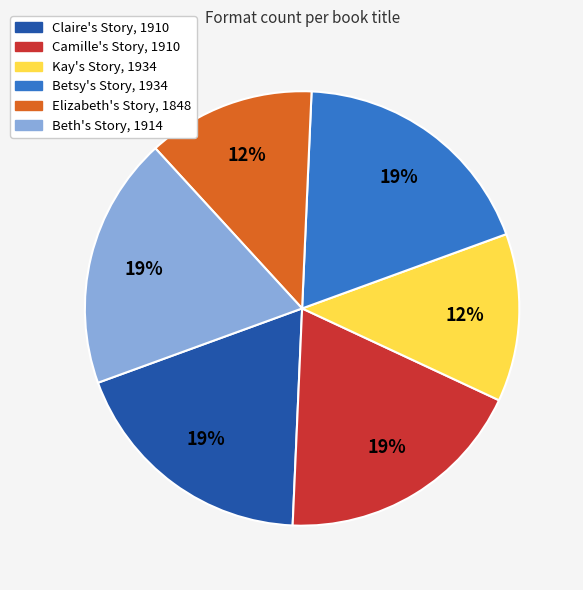

To the nearest percent, what portion does Claire's Story, 1910 represent?

19%